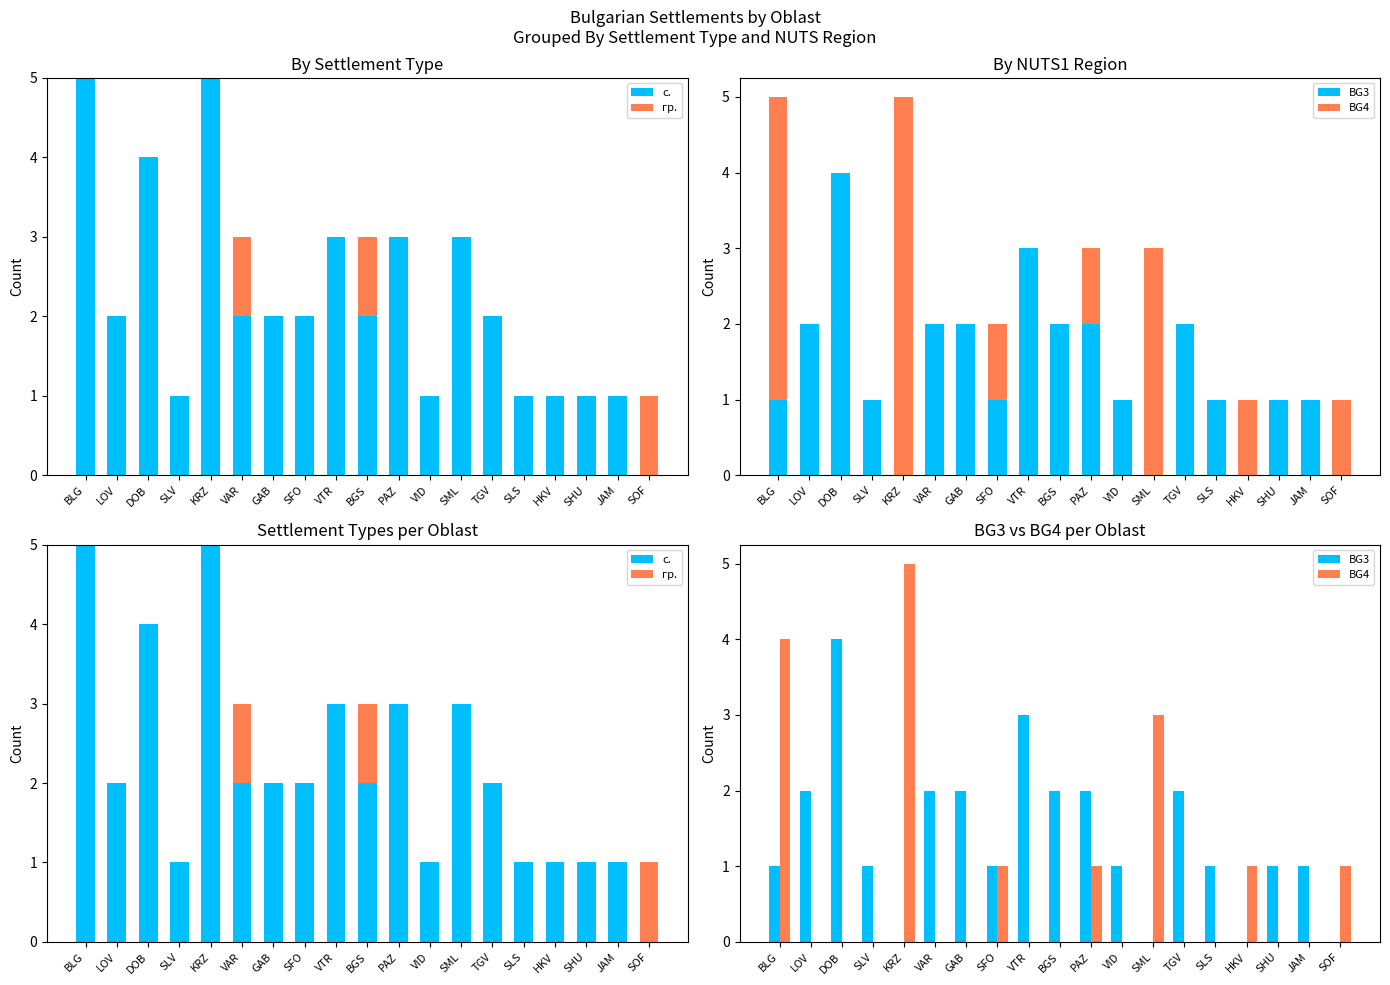

Count the BG3 values in the range 1 to 2.

13